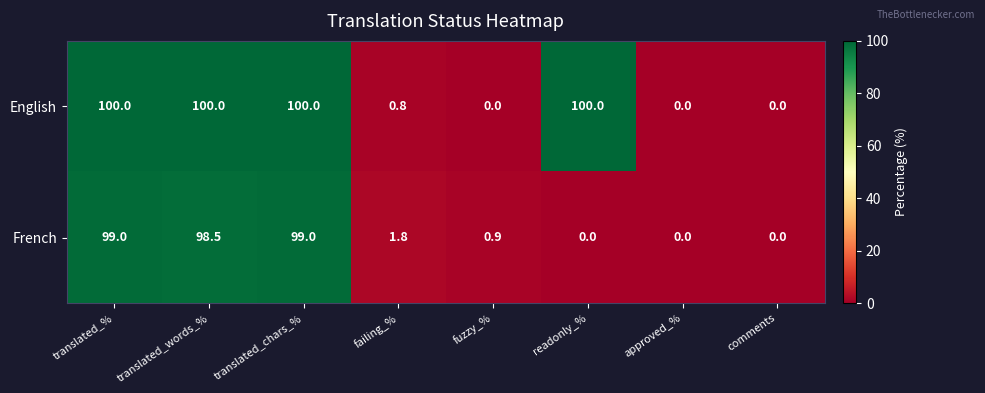

What is the difference between the maximum and second lowest values in the English series?

100.0